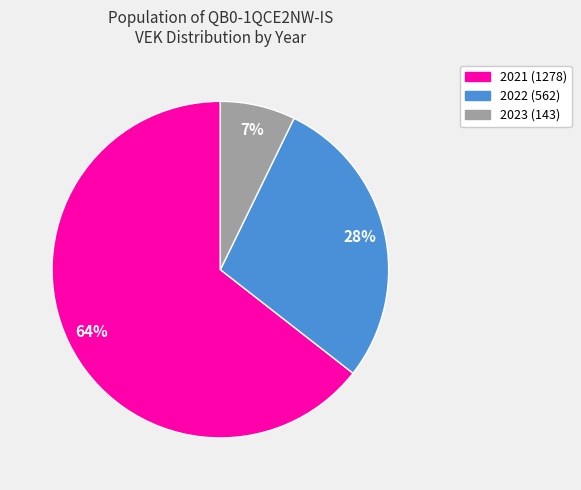

The 2022 (562) slice represents 41% of the pie. True or false?

False